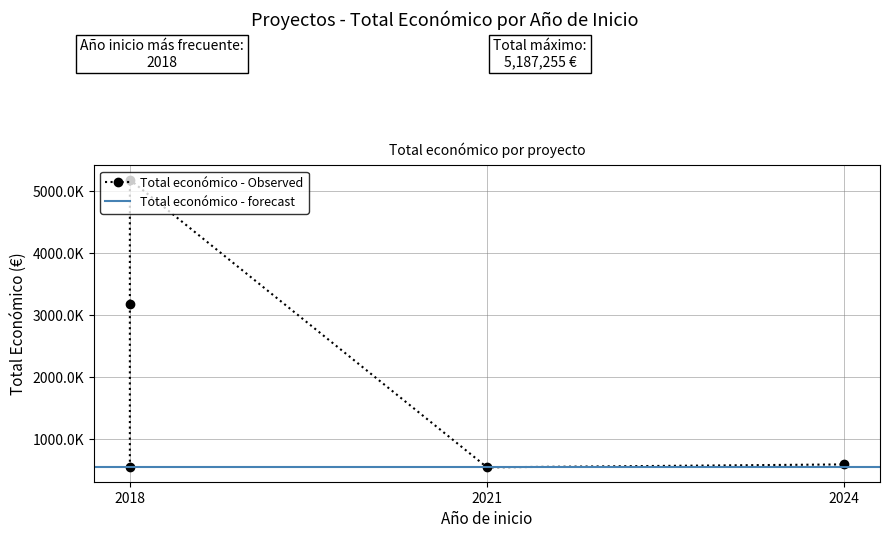

What is the maximum value shown in the chart?

5187255